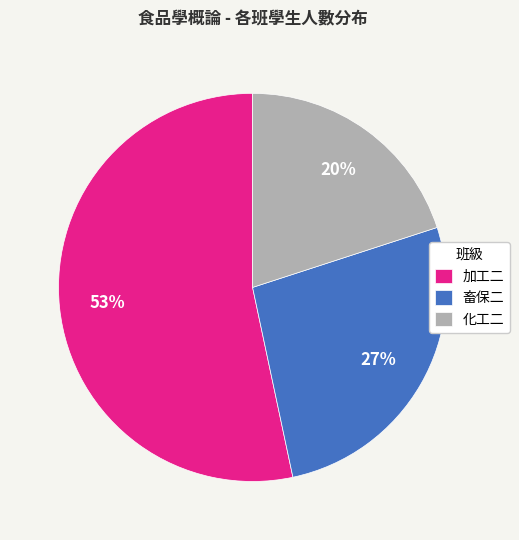

What percentage is the 加工二 slice, to the nearest percent?

53%